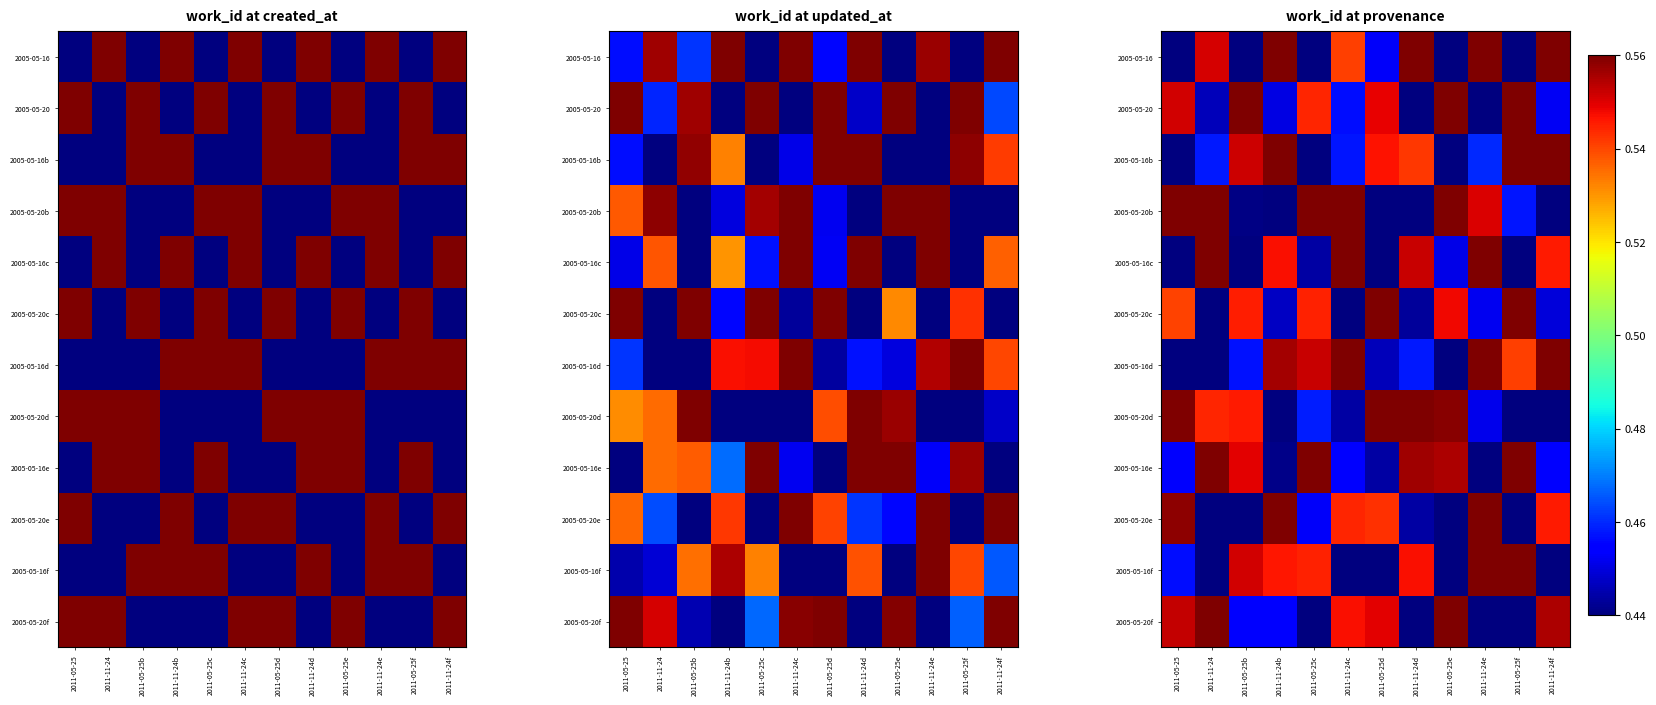

List the series in order of their peak value, highest first.

2005-05-16, 2005-05-20, 2005-05-16b, 2005-05-20b, 2005-05-16c, 2005-05-20c, 2005-05-16d, 2005-05-20d, 2005-05-16e, 2005-05-20e, 2005-05-16f, 2005-05-20f